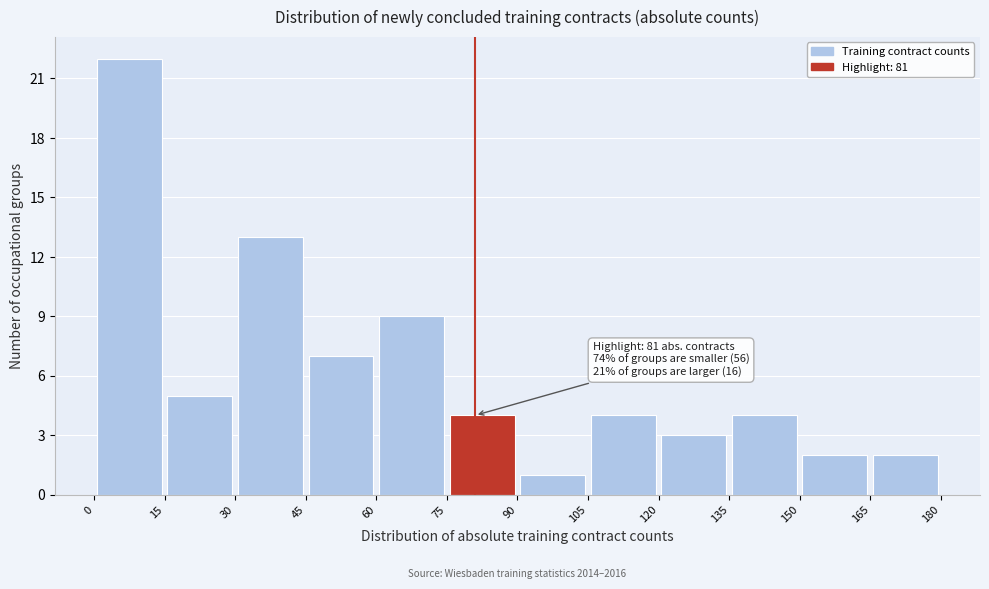

Over which range of the x-axis is the bar tallest?

0 to 15